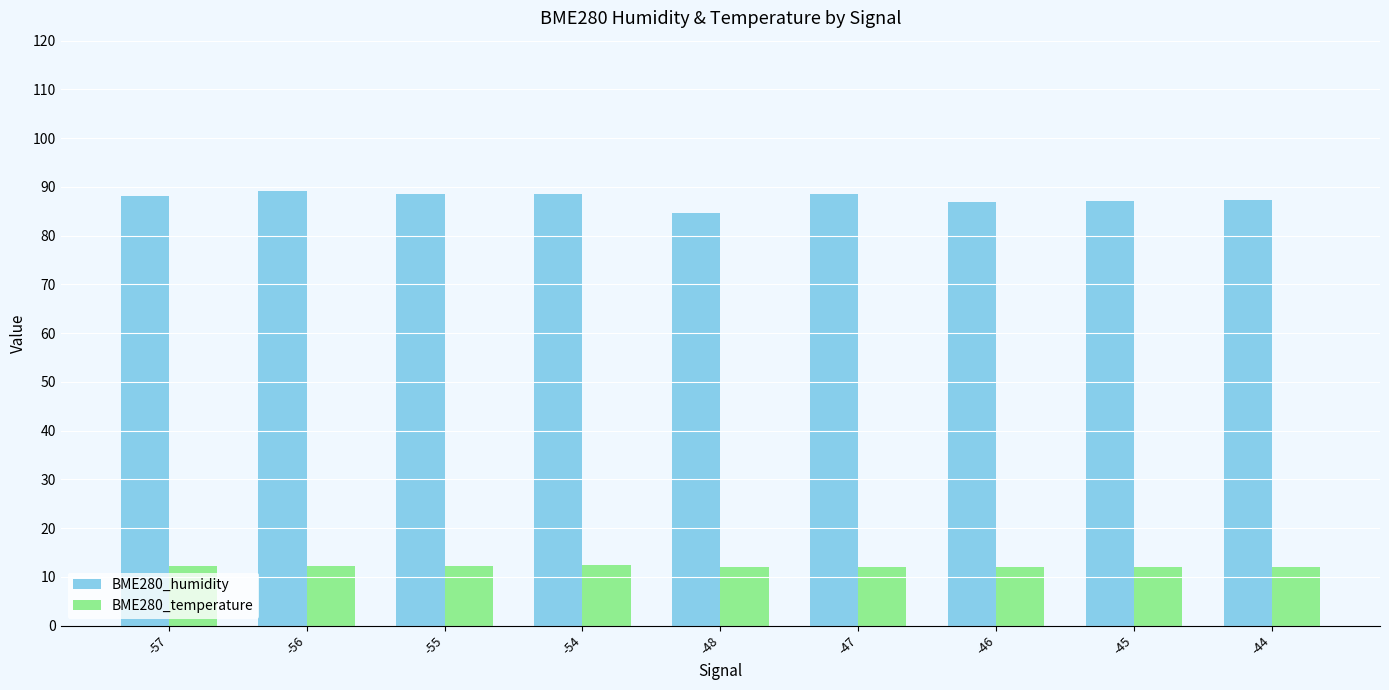

Rank the series by their maximum value, from lowest to highest.

BME280_temperature, BME280_humidity